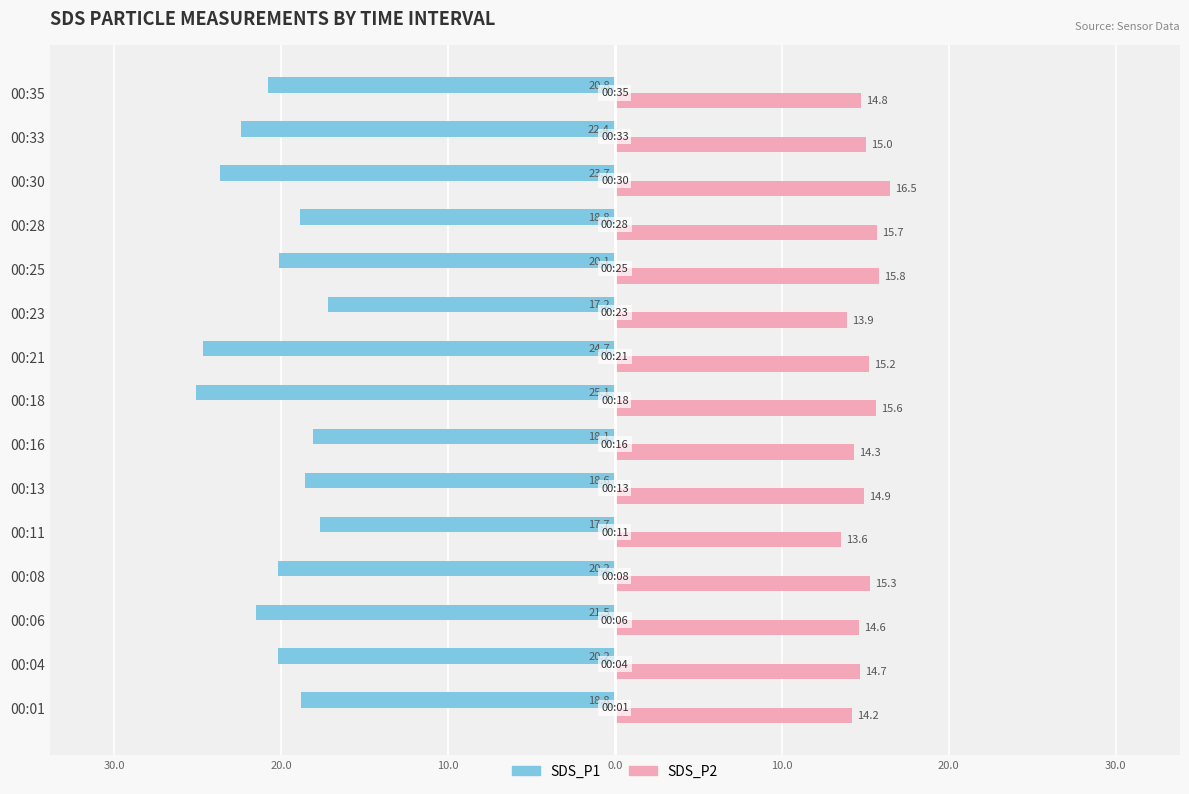

What are all the series names shown in the legend?

SDS_P1, SDS_P2